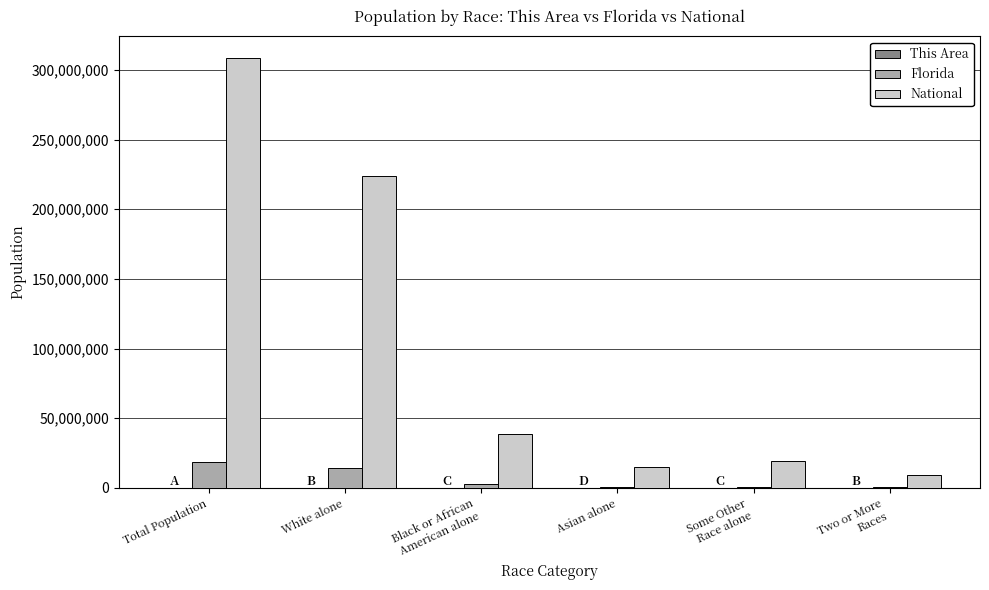

How many categories are shown in the chart?

6